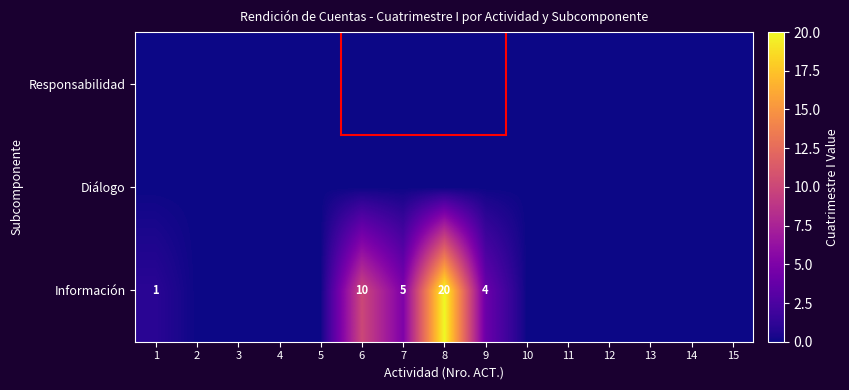

Which label corresponds to the largest value in the chart?

8